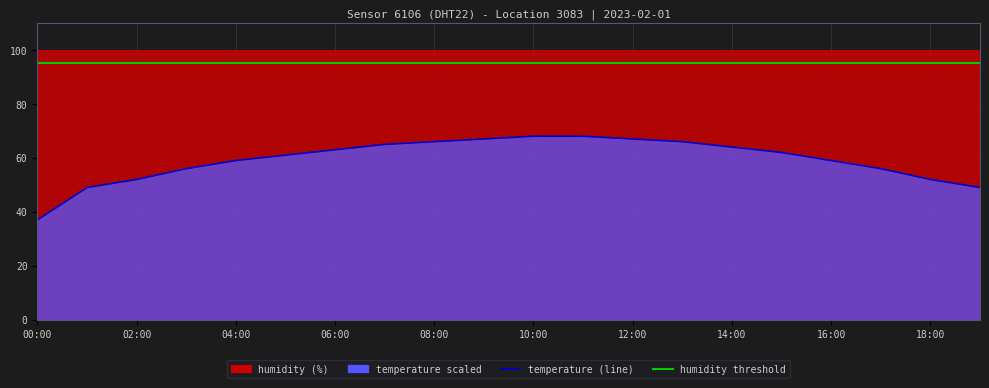

True or false: the data has more than 1 interior local peaks.

False